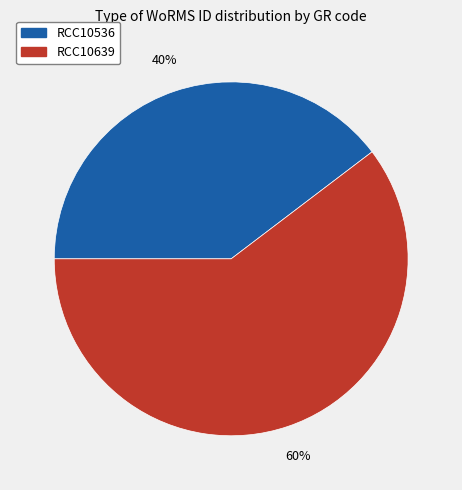

Rank the categories by value from highest to lowest.

RCC10639, RCC10536